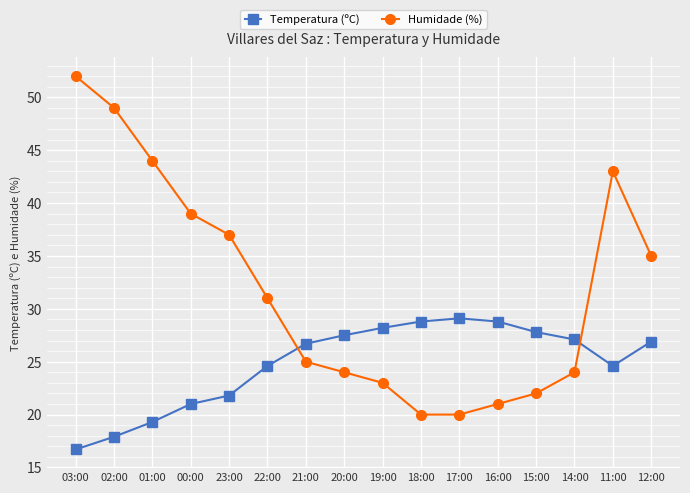

At which category does Humidade (%) reach its first local peak?

11:00